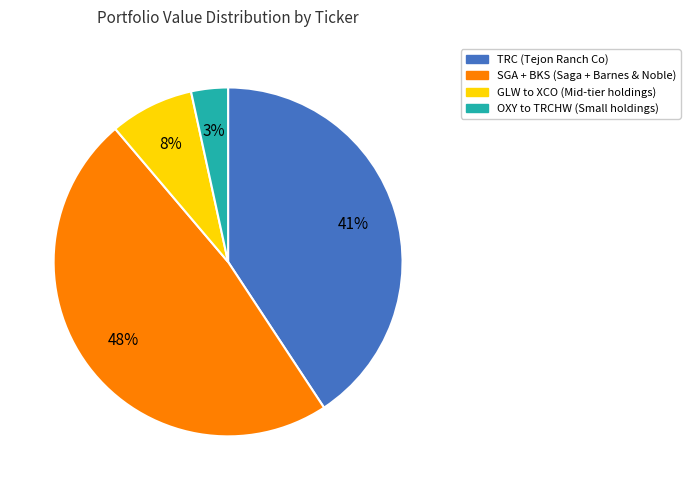

To the nearest percent, what is the average slice percentage?

25%